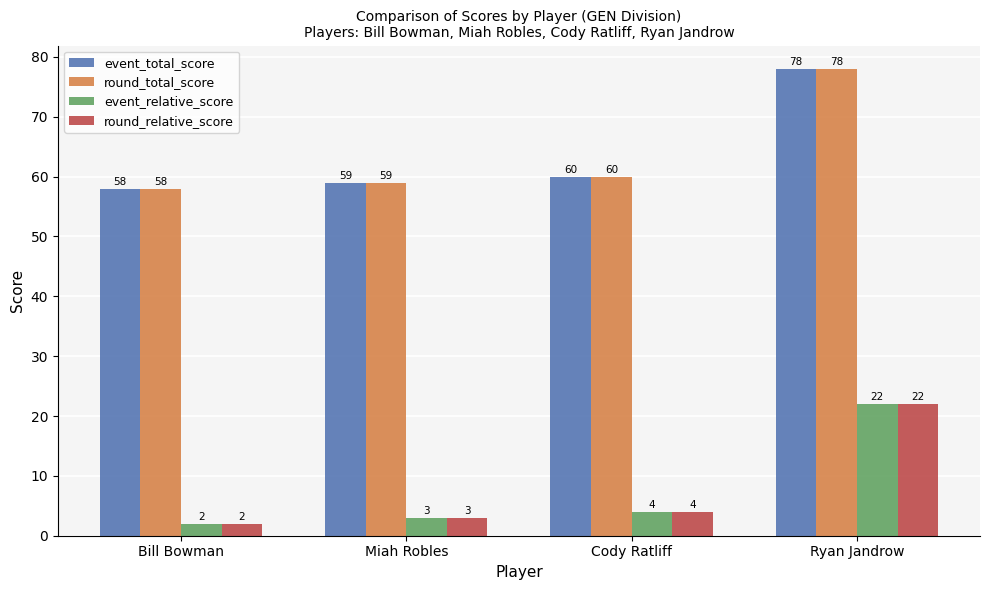

What is the highest value of the event_relative_score series?

22